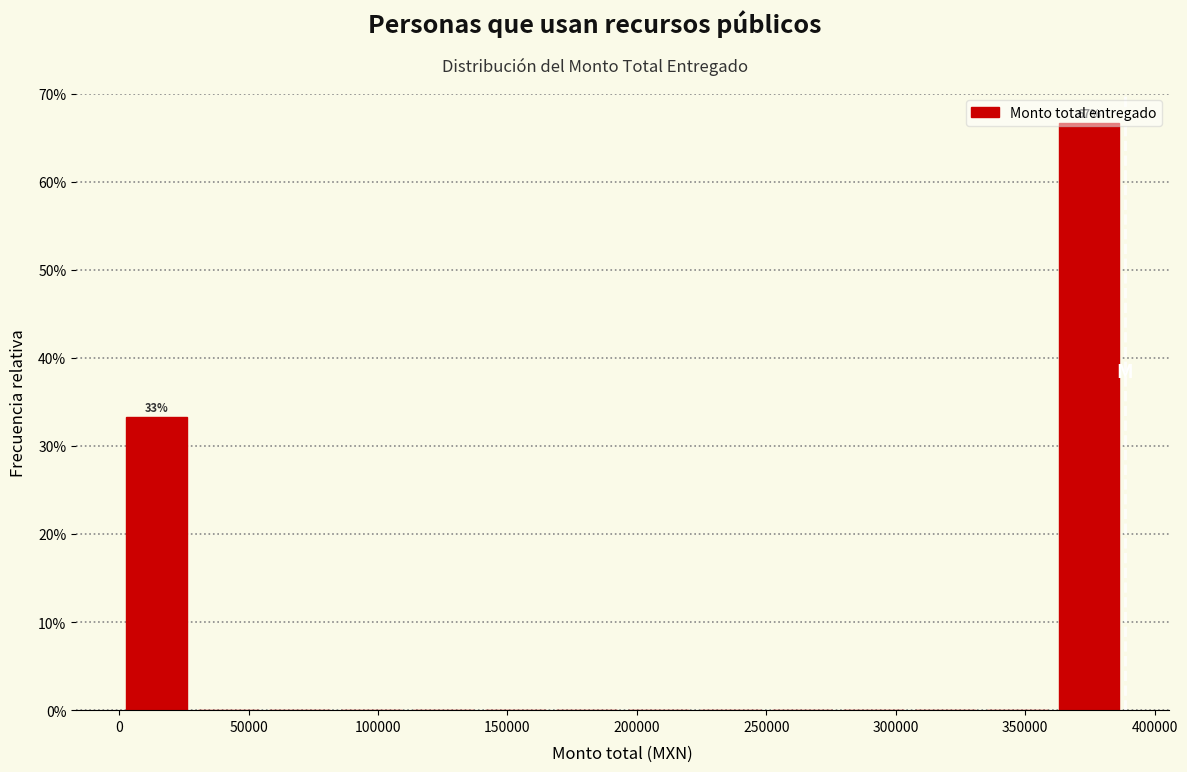

Which range on the x-axis has the tallest bar?

360000 to 390000